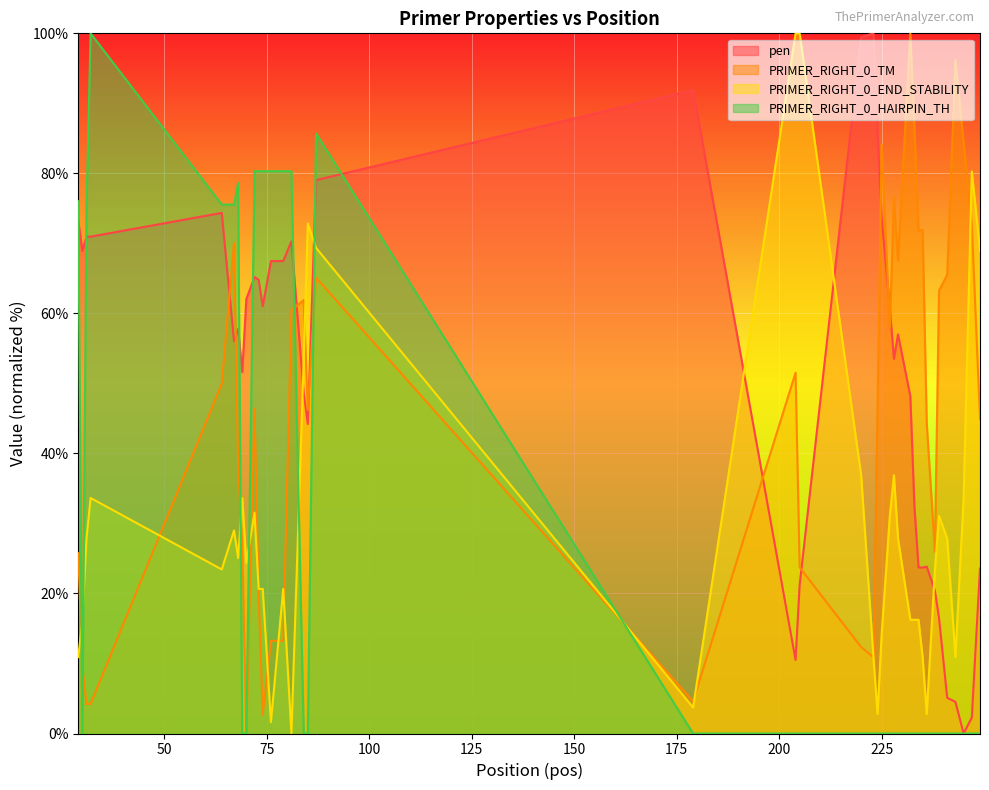

At which category does PRIMER_RIGHT_0_HAIRPIN_TH reach its first local peak?

32